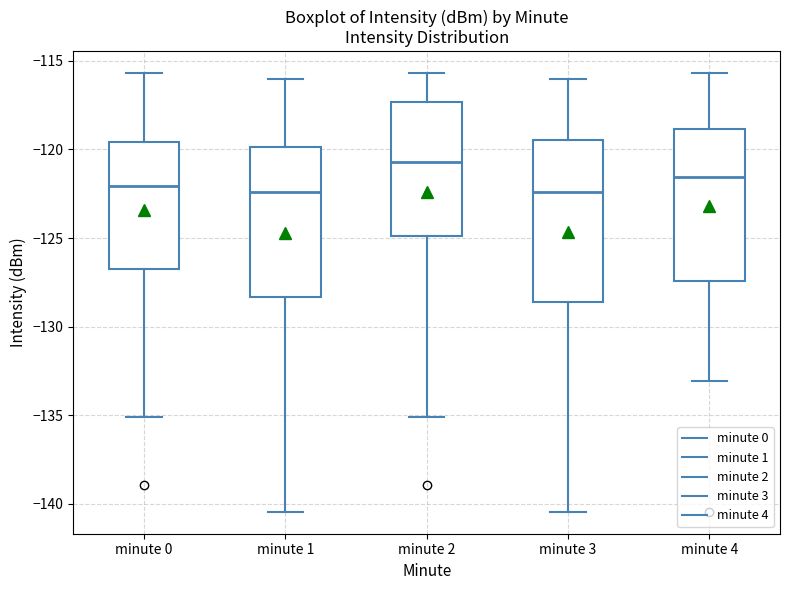

Where is the lower edge of the box for minute 1 on the y-axis? The values are not printed on the chart, so give them approximately, as read against the axis.

-128.5